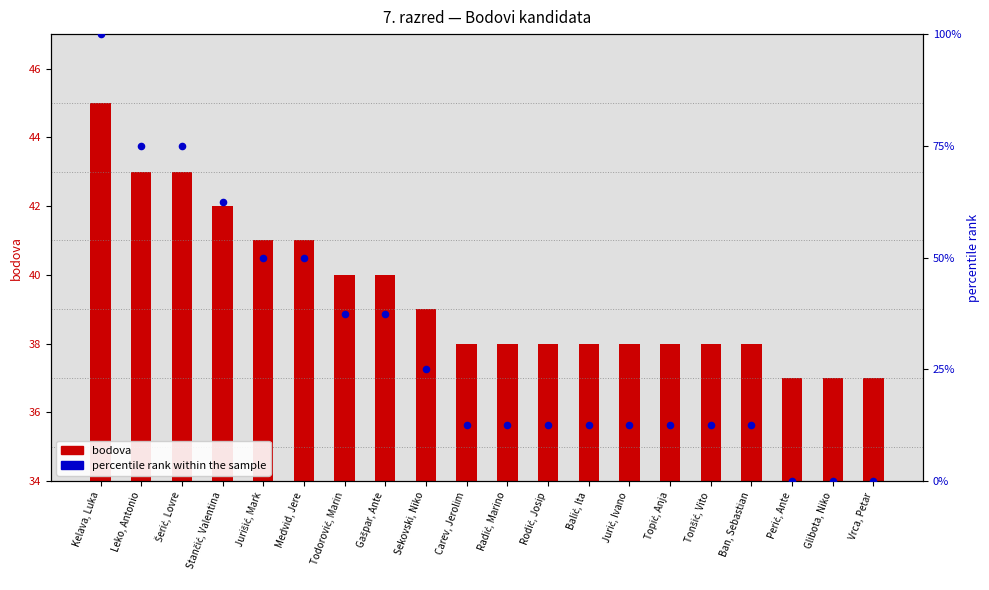

Which series has the widest spread of Y values?

percentile rank within the sample